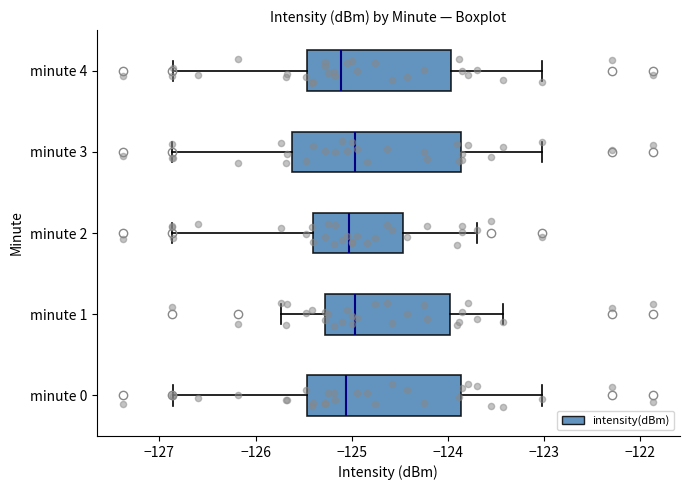

Reading bottom to top, transcribe this box plot: for each box, give where its median line is, the range the box spans, and where its two whiskers end, as read against the x-axis. The values are not printed on the chart, so give them approximately, as read against the axis.

minute 0: median -125.1, box -125.5 to -123.9, whiskers -126.9 to -123.0
minute 1: median -125.0, box -125.3 to -124.0, whiskers -125.7 to -123.4
minute 2: median -125.0, box -125.4 to -124.5, whiskers -126.9 to -123.7
minute 3: median -125.0, box -125.6 to -123.9, whiskers -126.9 to -123.0
minute 4: median -125.1, box -125.5 to -124.0, whiskers -126.9 to -123.0